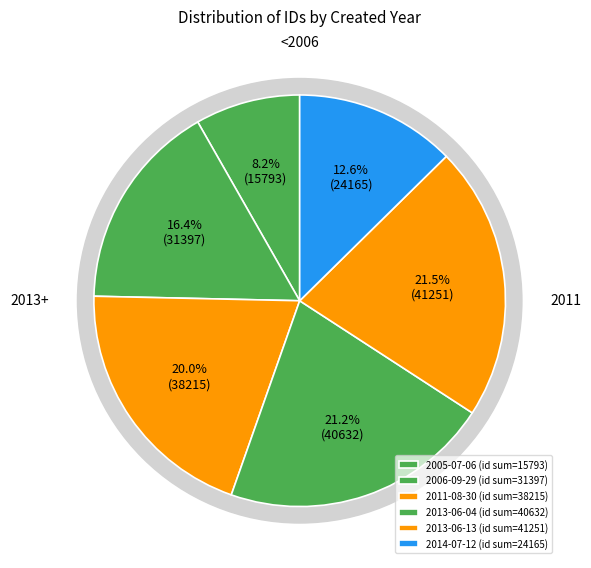

Is it true that 2006-09-29 is 1% of the pie?

False